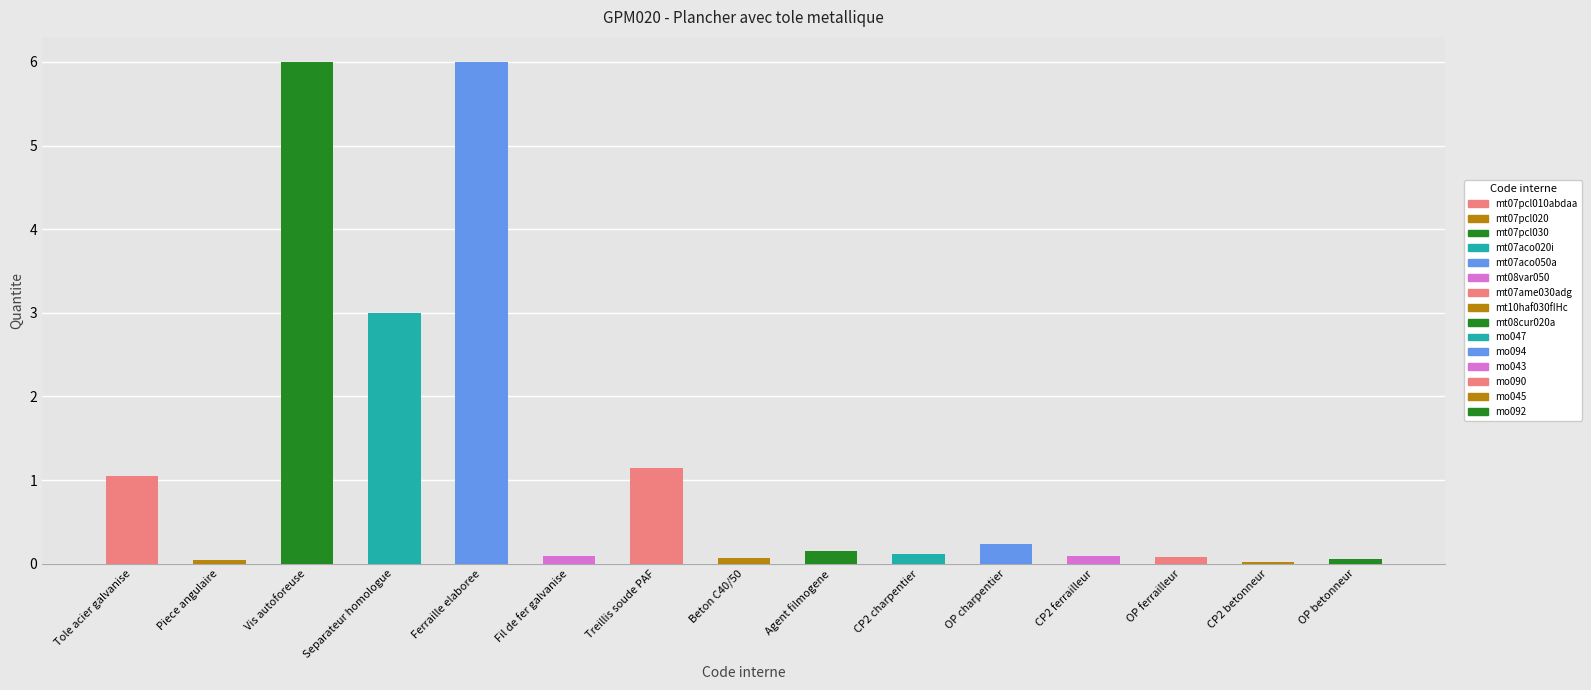

Reading right to left, transcribe all the data shown in this chart.

0.1	0.0	0.1	0.1	0.2	0.1	0.1	0.1	1.1	0.1	6.0	3.0	6.0	0.0	1.1